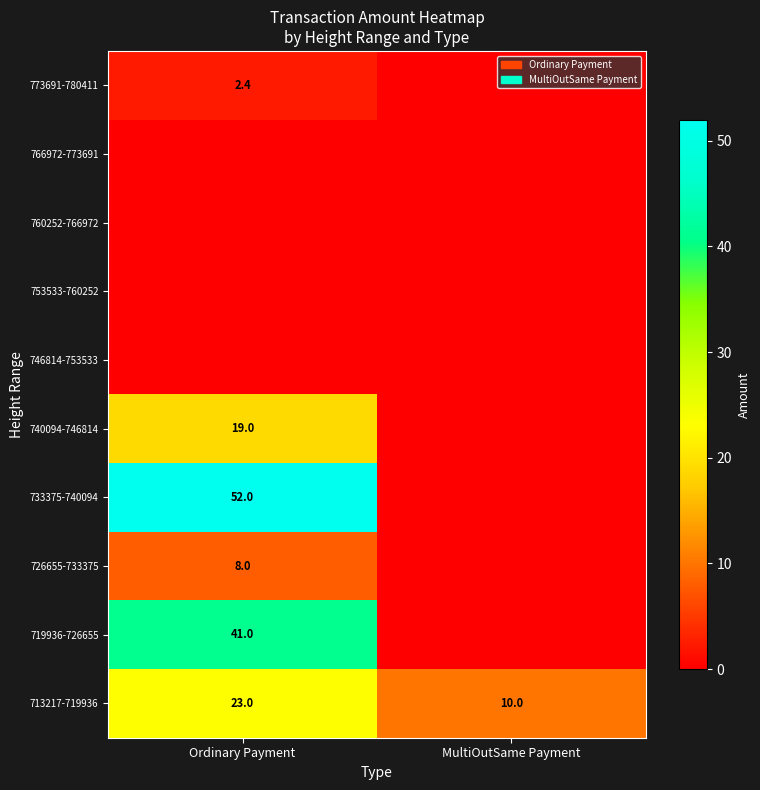

How many series are shown in this chart?

10